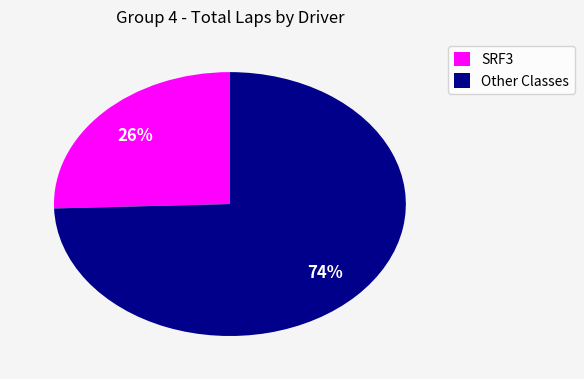

How many slices are in this pie chart?

2